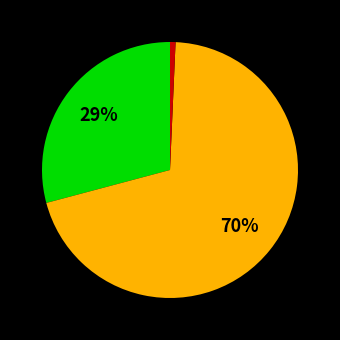

To the nearest percent, what is the difference between the largest and smallest slice percentages?

69%